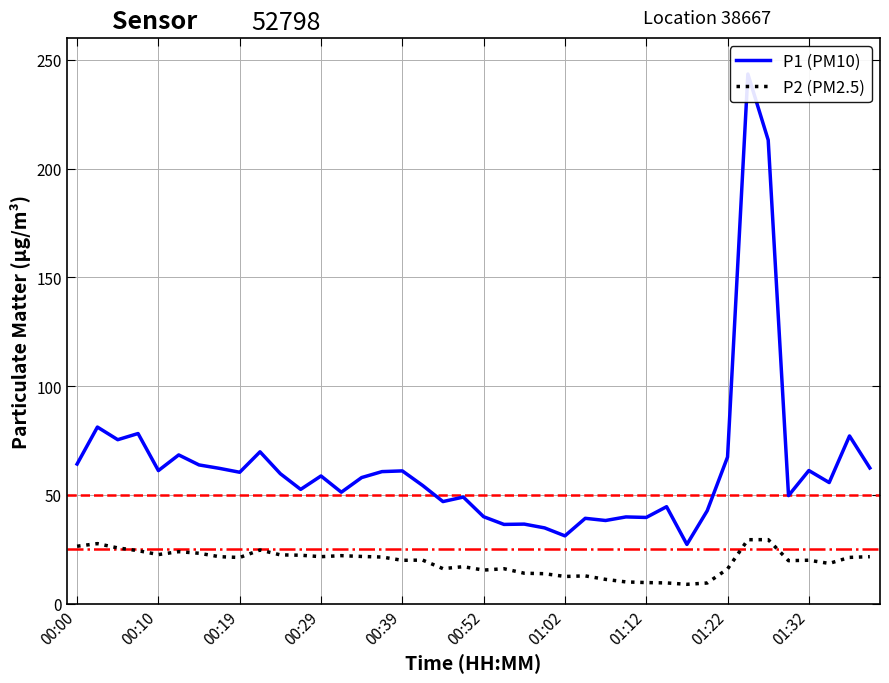

What is the maximum value for P2 (PM2.5)?

29.4